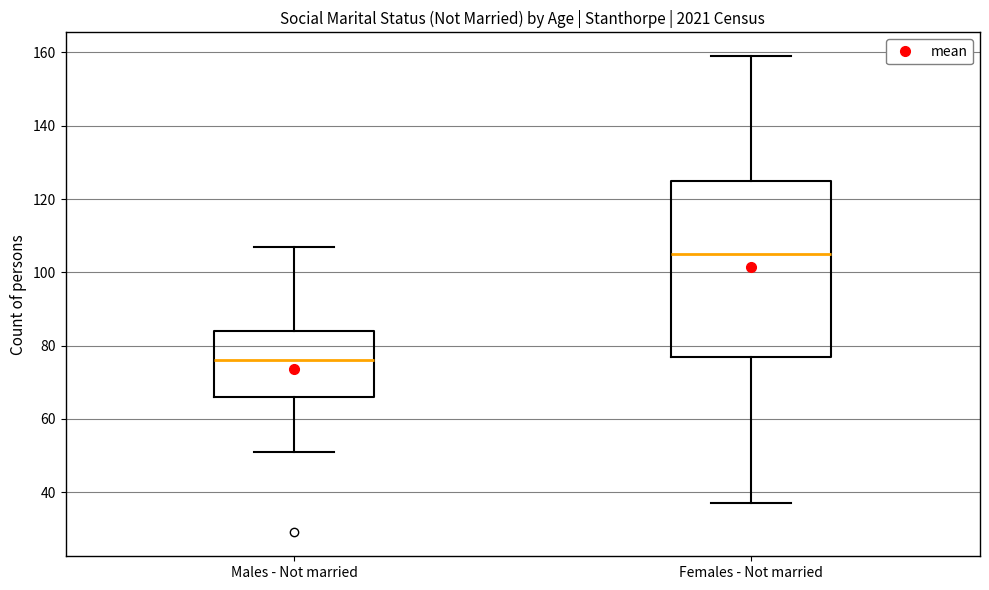

Which box has the highest median line?

Females - Not married